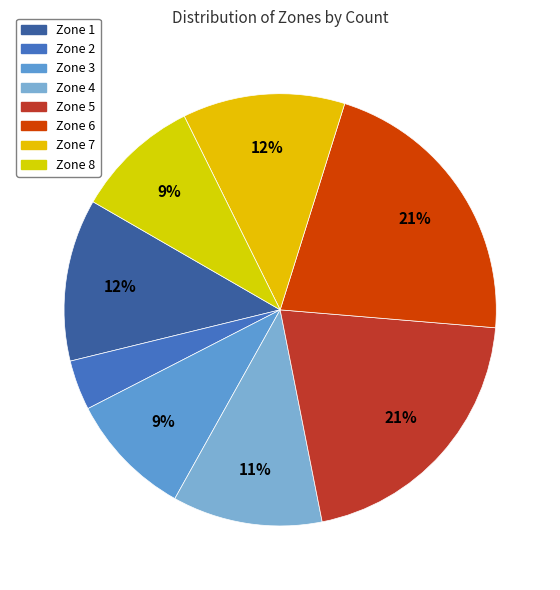

Count the number of slices in the pie.

8